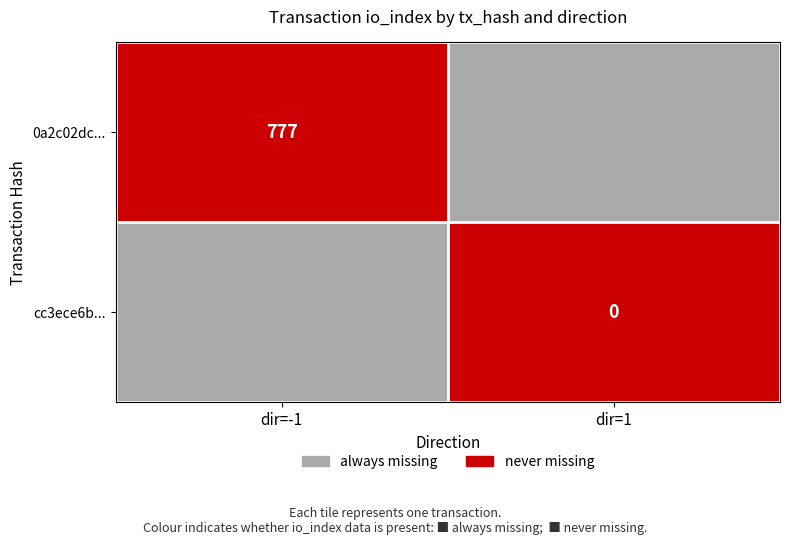

The 0a2c02dc... series shows 777 at dir=-1. True or false?

True